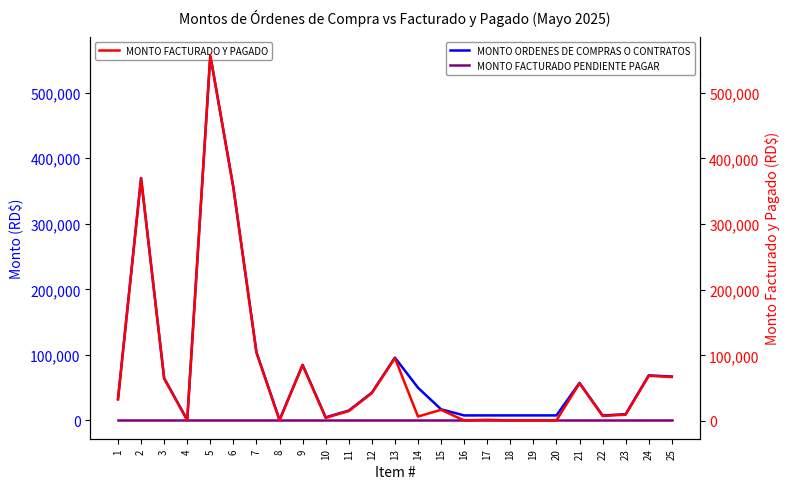

The MONTO ORDENES DE COMPRAS O CONTRATOS series shows 108571.9 at 3. True or false?

False